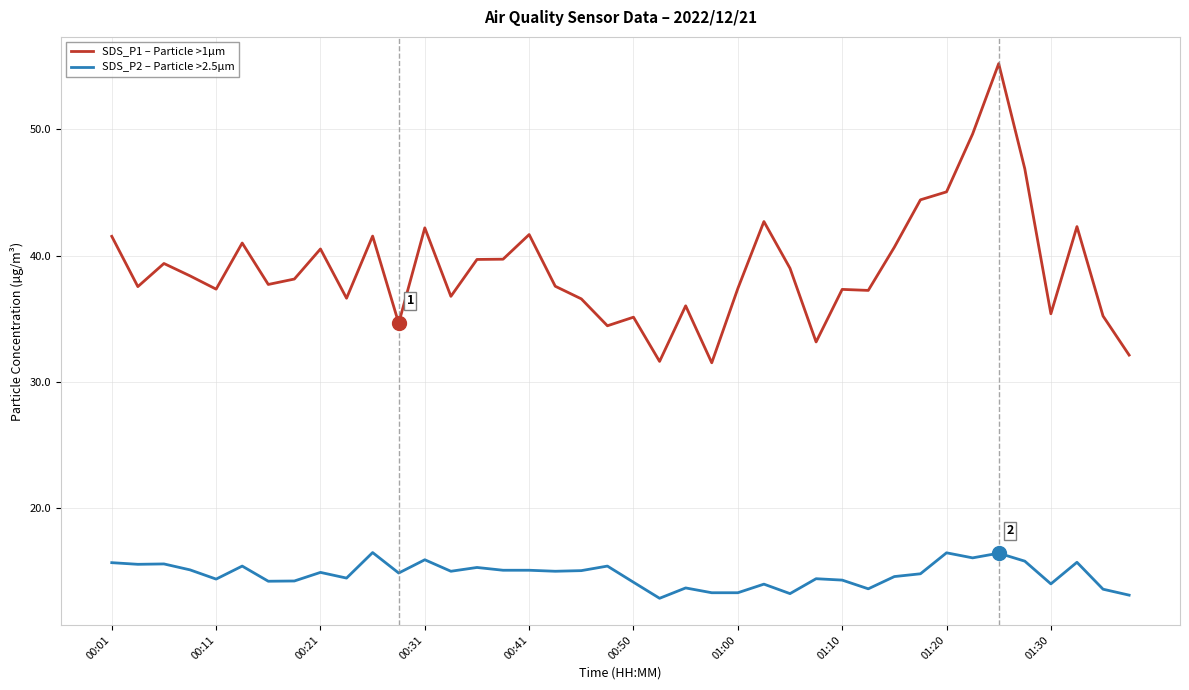

Which series has the largest range (max minus min)?

SDS_P1 – Particle >1µm